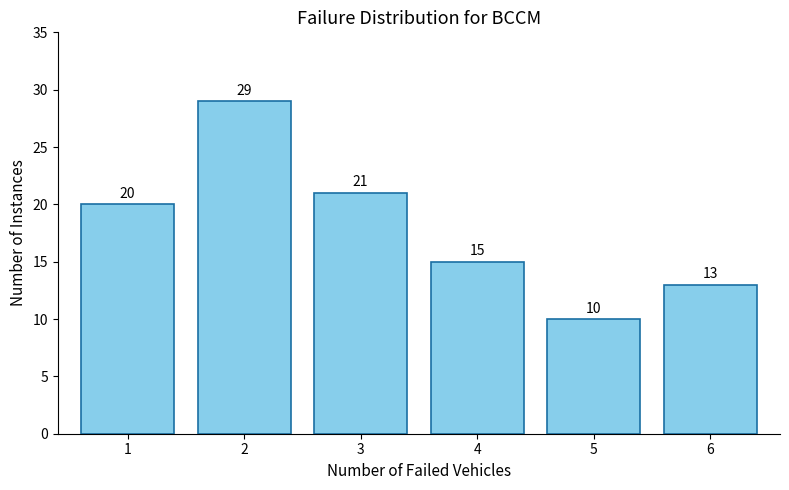

Reading right to left, what are all the values shown in this chart?

6=13	5=10	4=15	3=21	2=29	1=20